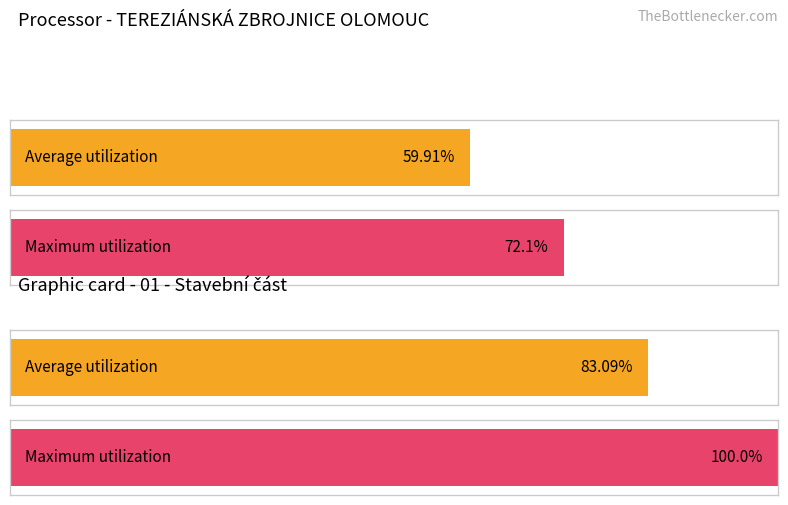

Is it true that Maximum utilization equals 13 at nulová?

False